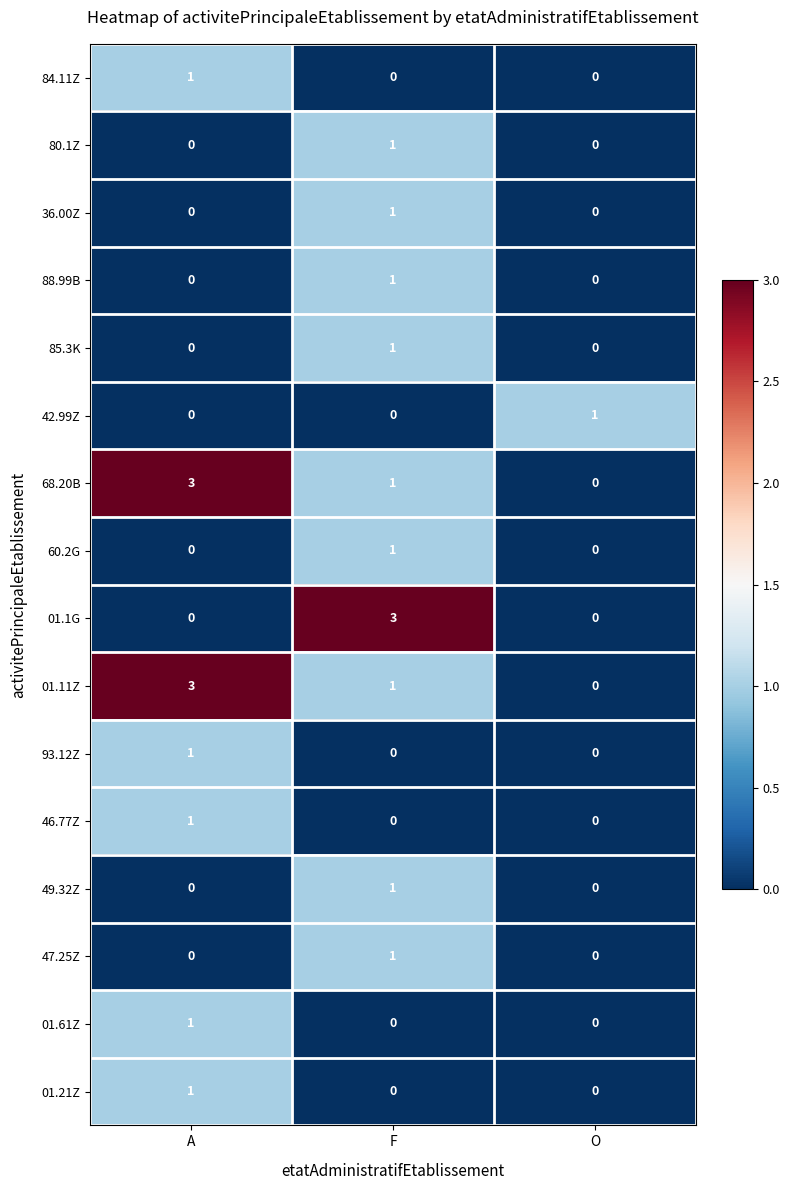

How many 85.3K values are between 0 and 1?

3